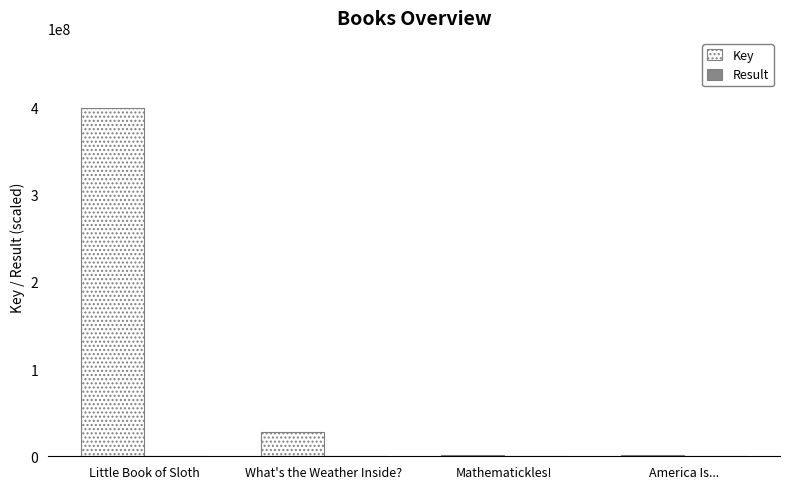

Which series has the largest total across all categories?

Key